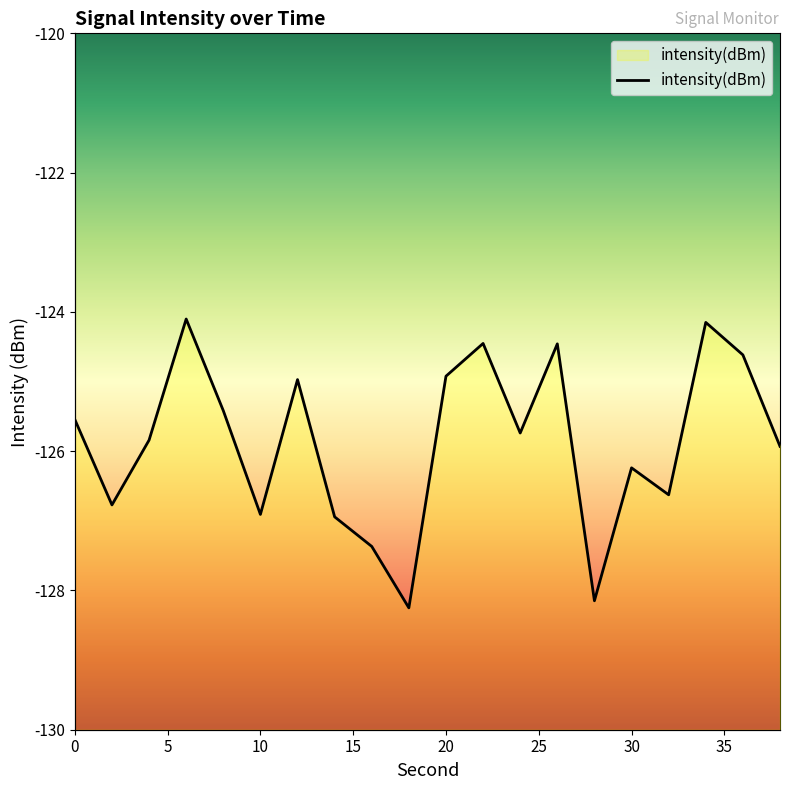

Count the number of categories in the chart.

20